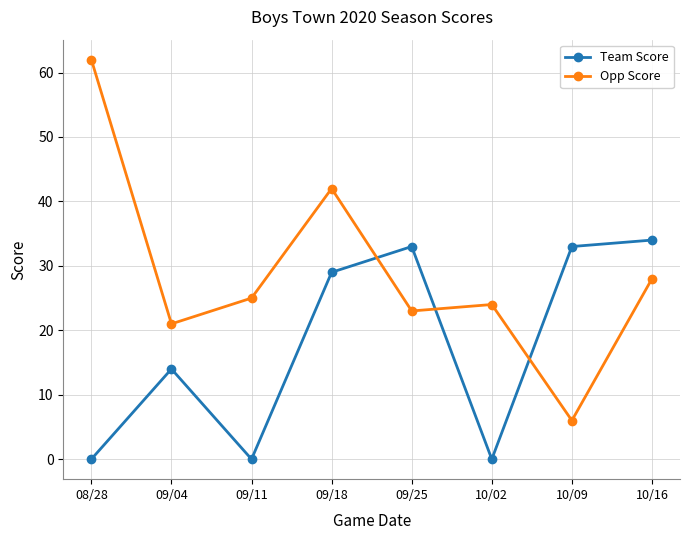

At which label does Opp Score first exceed 25?

08/28